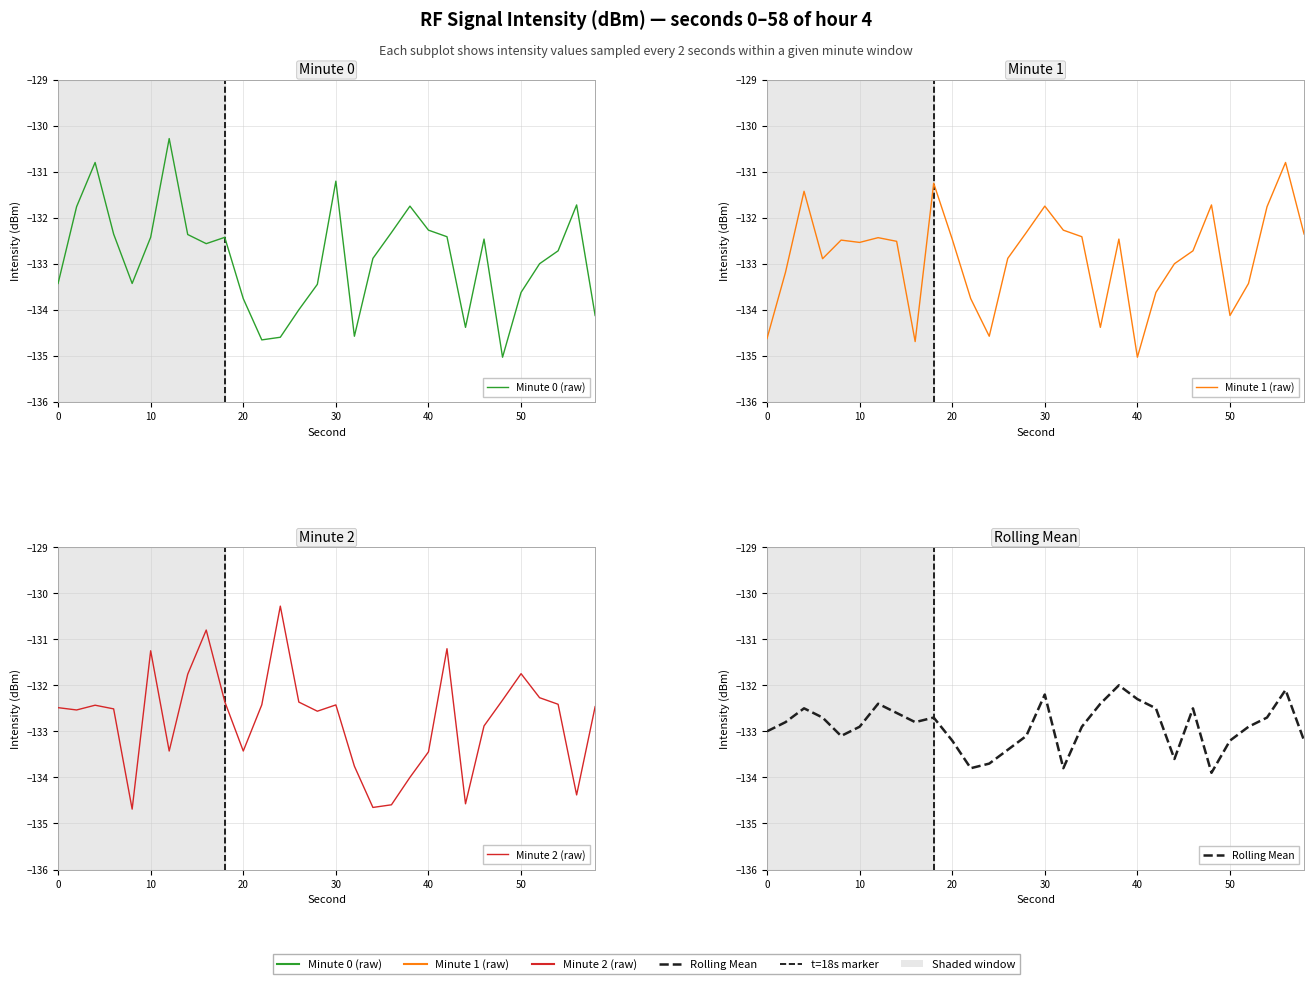

The Minute 0 (raw) series shows -179.0 at 30. True or false?

False